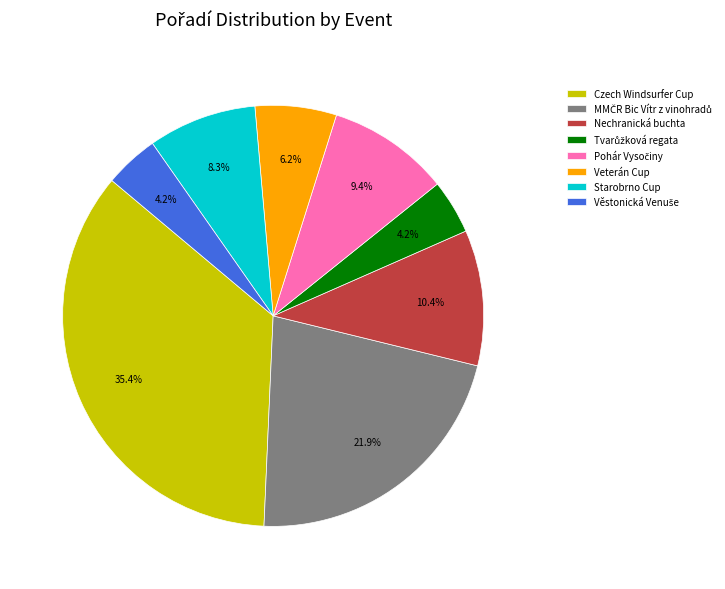

Is there any slice that represents more than half of the pie?

No